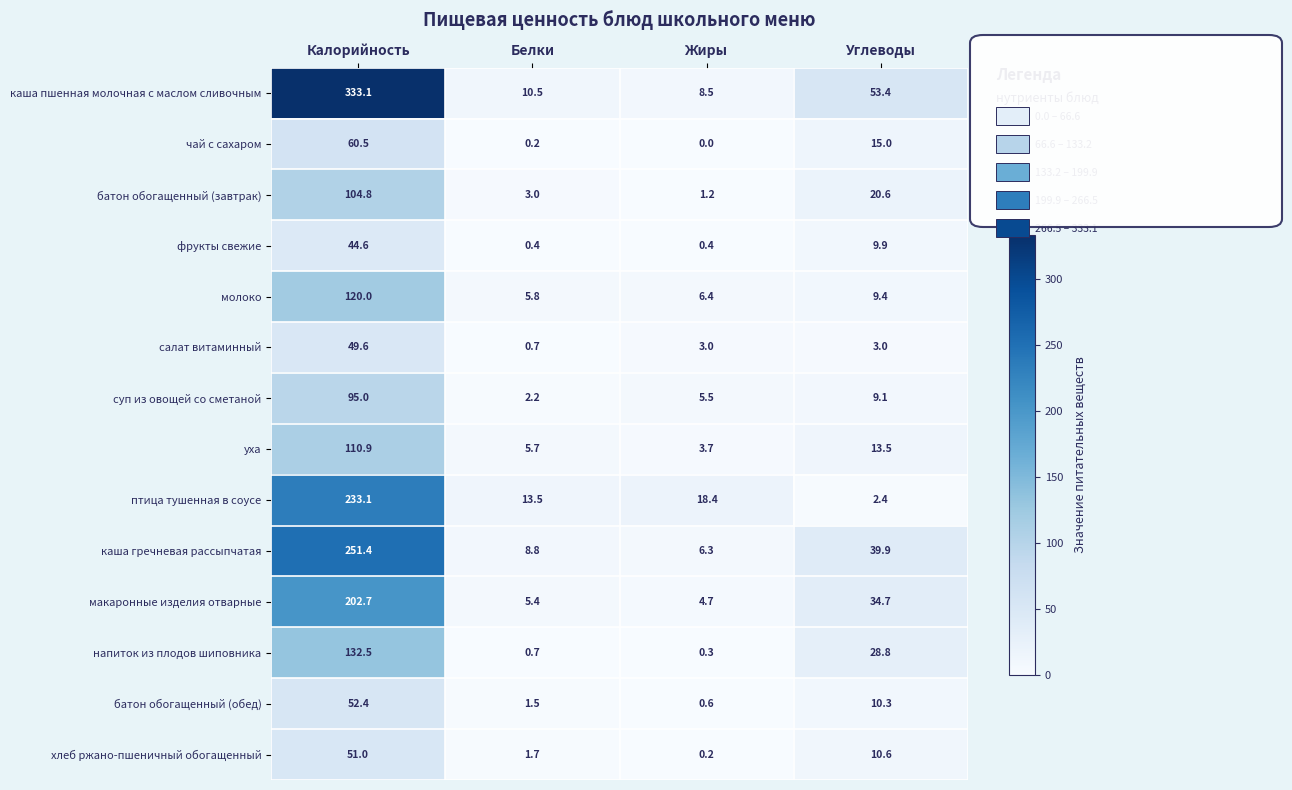

Between Белки and Углеводы, which series saw the biggest shift?

каша пшенная молочная с маслом сливочным